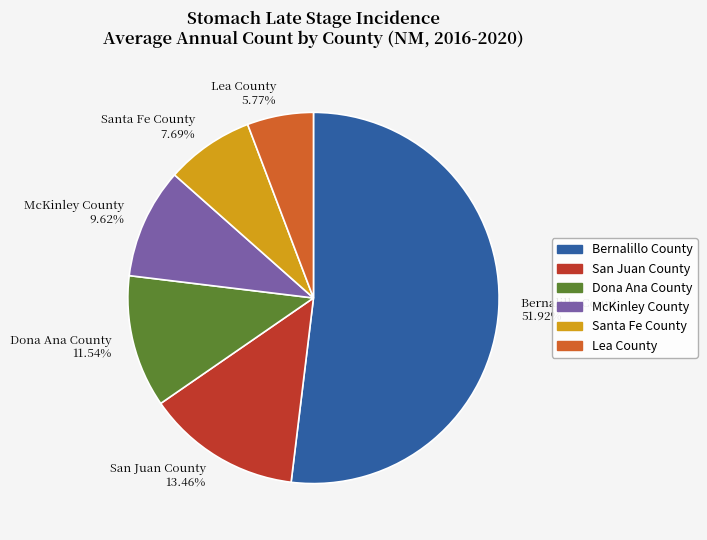

Which slice represents more than half of the pie?

Bernalillo County